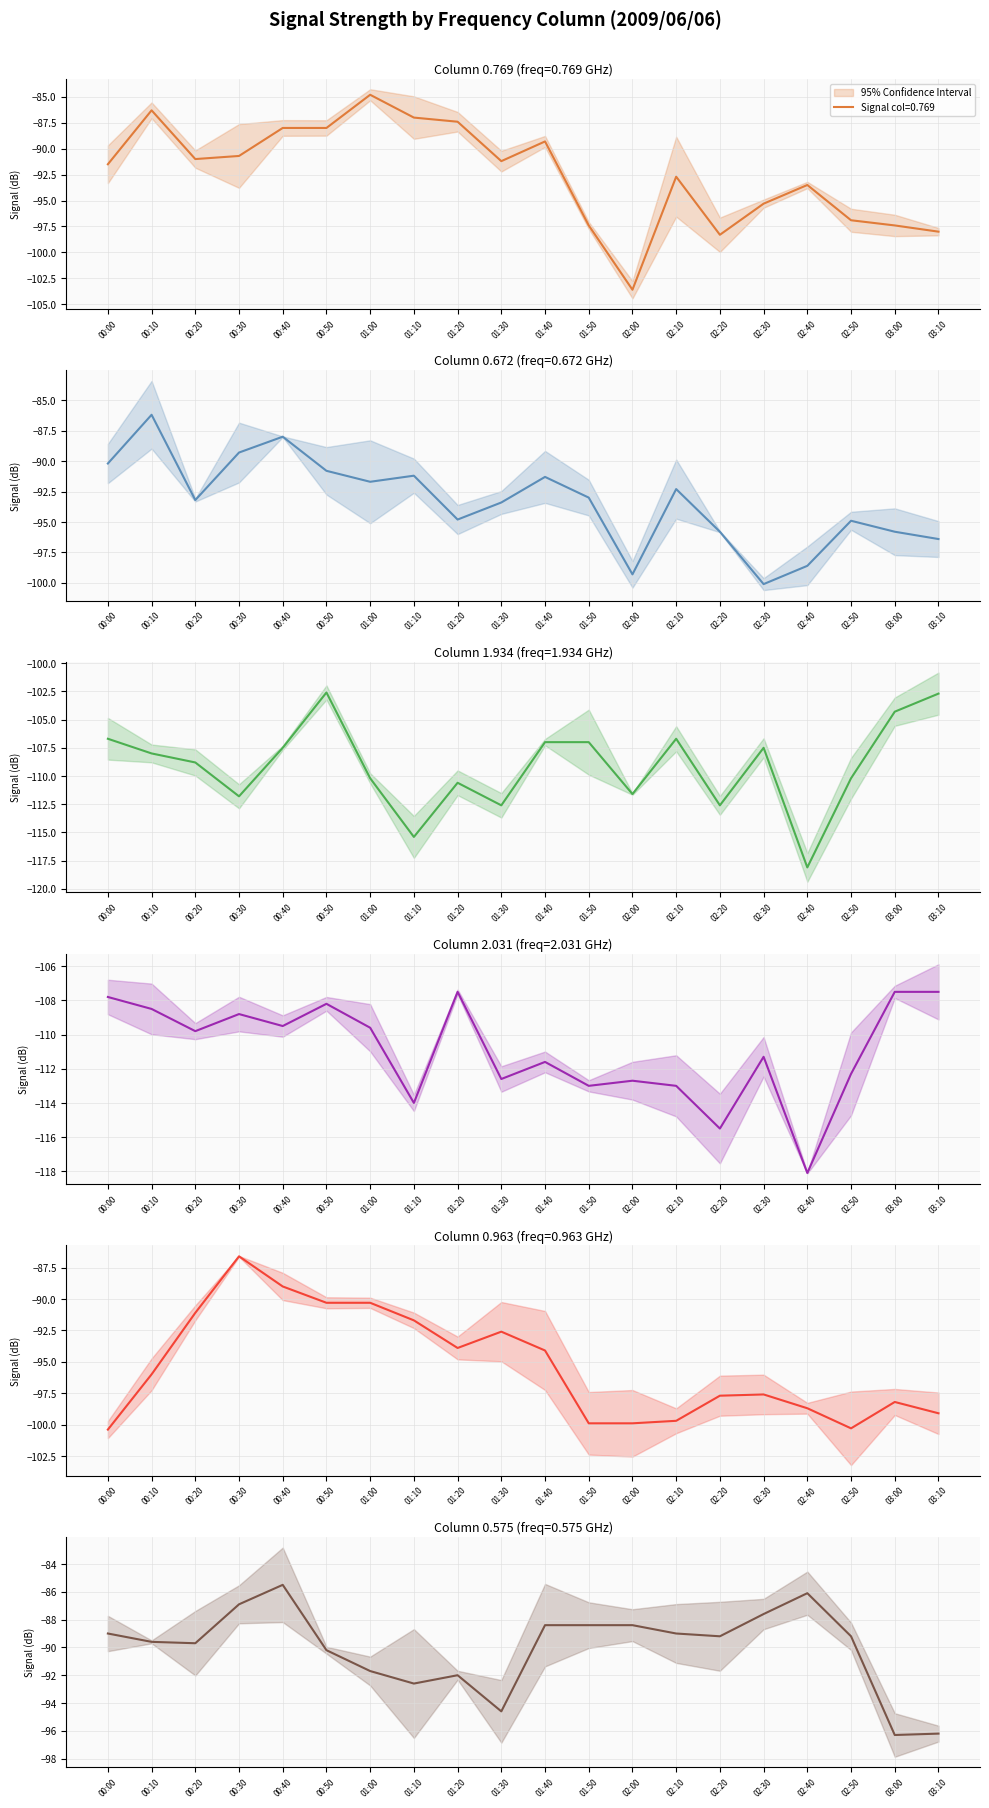

What is the label of the 17th point from the right?

00:30